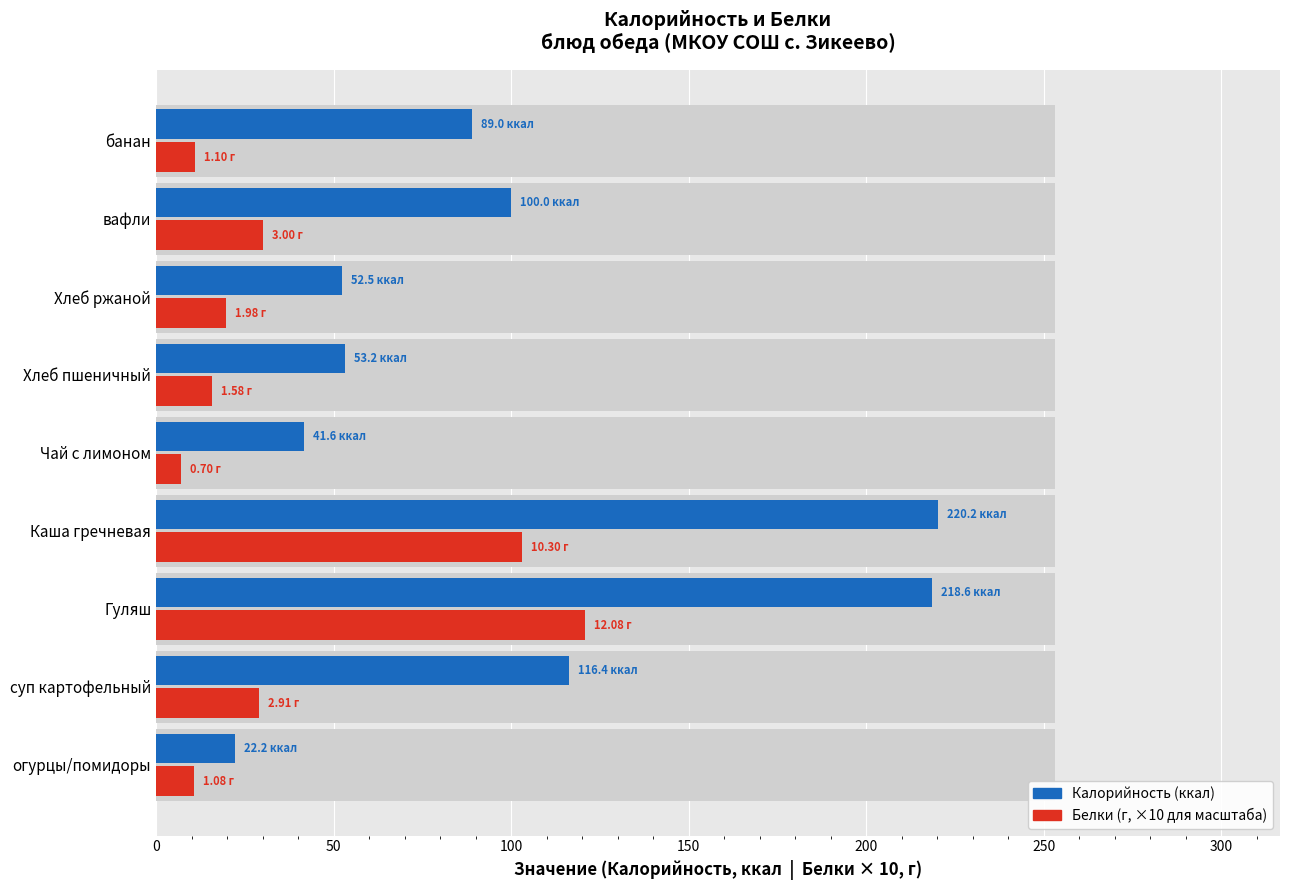

What is the average value of the Белки (×10) series?

38.6